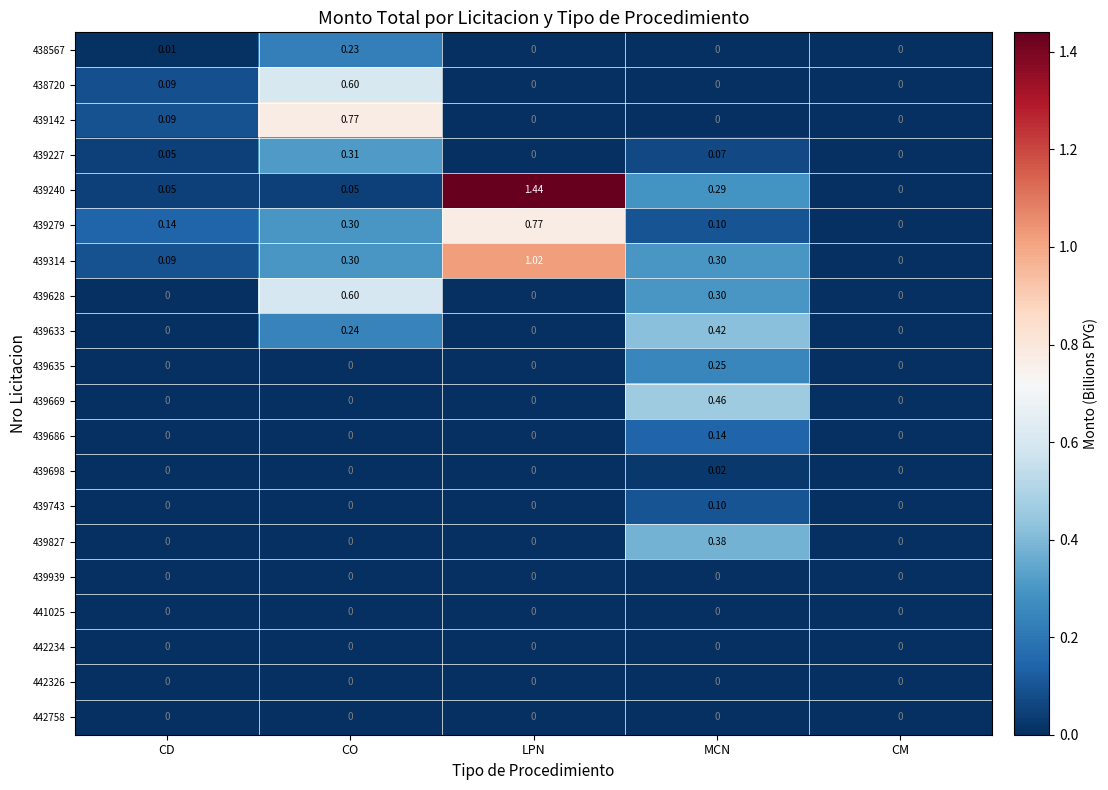

At which category is the sum across all series the highest?

CO